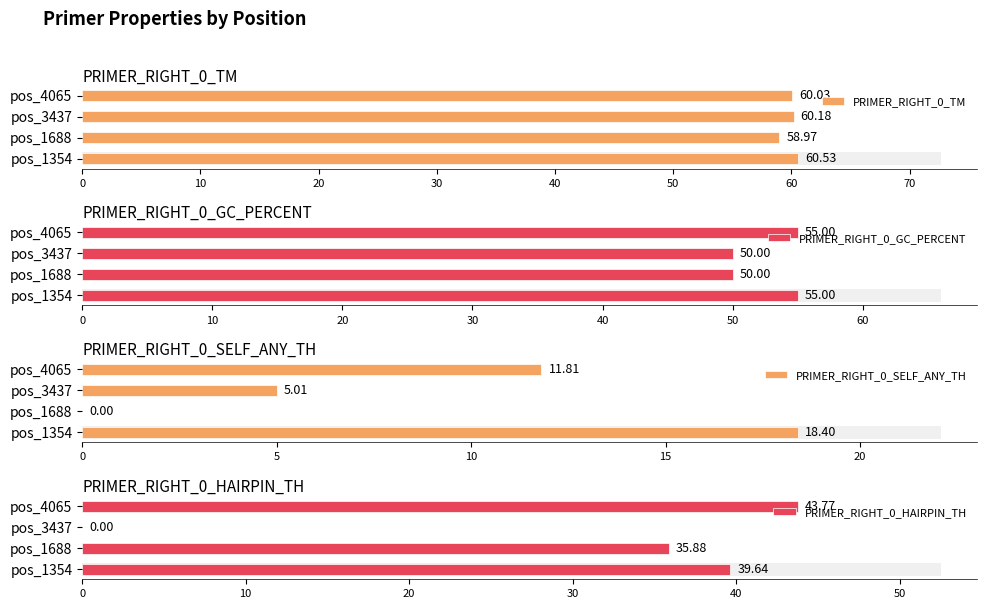

What value does the PRIMER_RIGHT_0_TM series have at pos_1354?

60.5